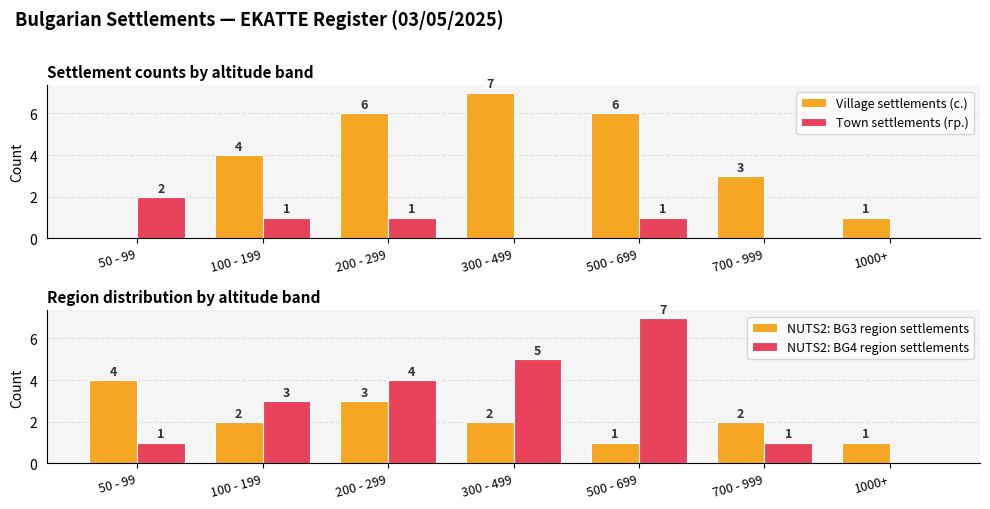

How many values in Village settlements (с.) are above zero?

6